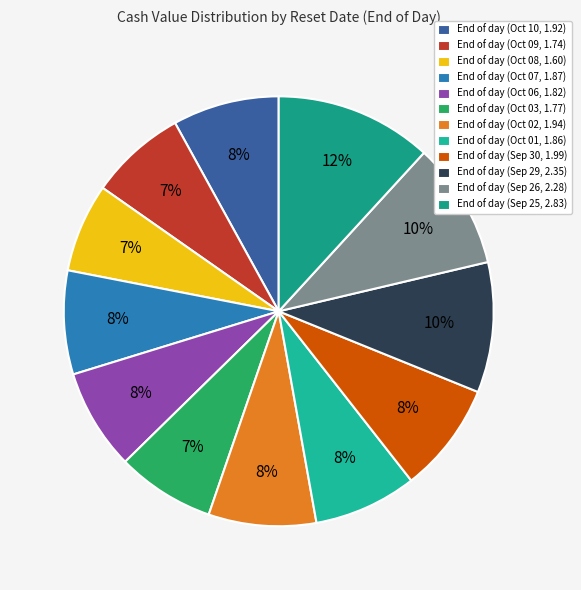

What is the smallest slice in the pie chart?

2025-10-08